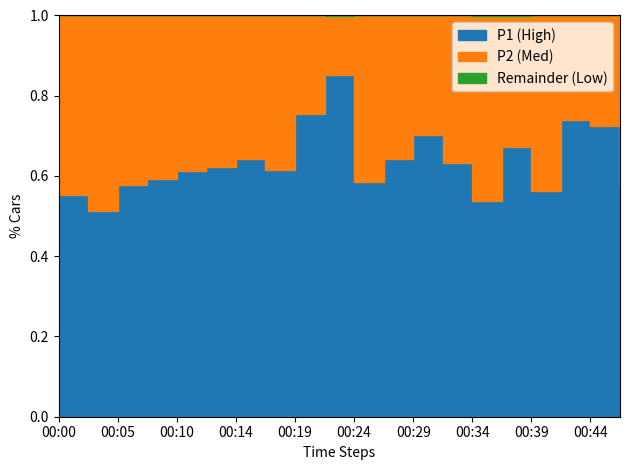

True or false: P2 and P1 intersect in this chart.

False